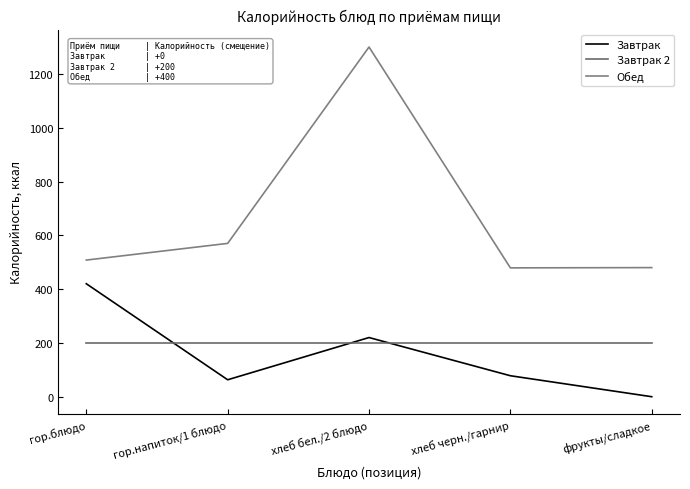

Reading right to left, what are all the values shown in this chart?

Завтрак: 0	78	220	63	420
Завтрак 2: 200	200	200	200	200
Обед: 480	479	1300	570	508